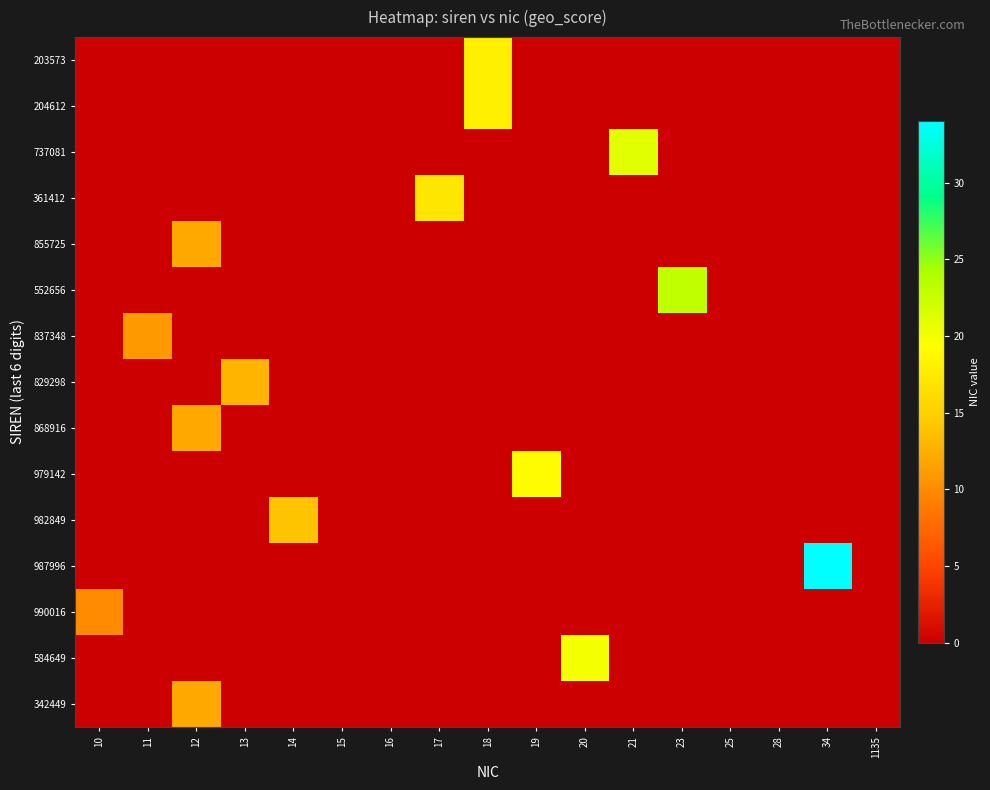

At which category is the sum across all series the highest?

12